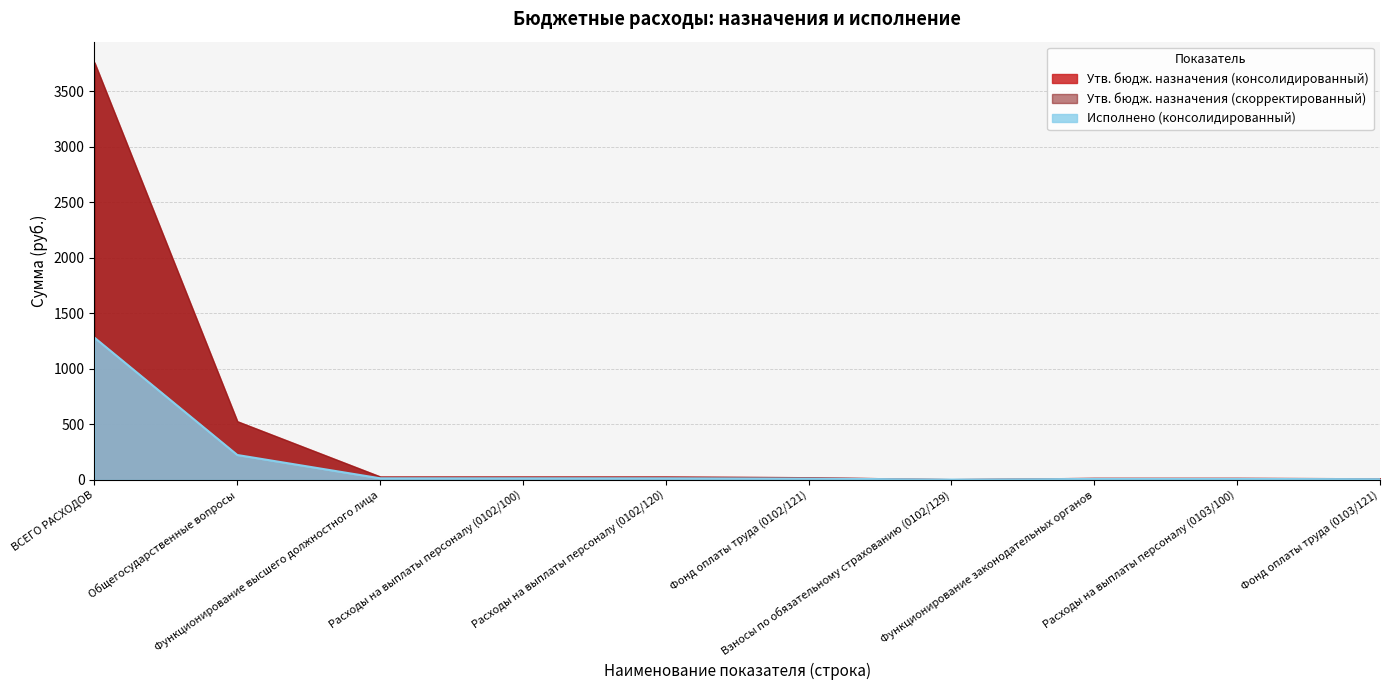

Reading left to right, transcribe all the data shown in this chart.

Утв. бюдж. назначения (консолидированный): ВСЕГО РАСХОДОВ=3758.1	Общегосударственные вопросы=527.8	Функционирование высшего должностного лица=30.7	Расходы на выплаты персоналу (0102/100)=30.7	Расходы на выплаты персоналу (0102/120)=30.7	Фонд оплаты труда (0102/121)=24.1	Взносы по обязательному страхованию (0102/129)=6.6	Функционирование законодательных органов=18.3	Расходы на выплаты персоналу (0103/100)=18.3	Фонд оплаты труда (0103/121)=14.4
Утв. бюдж. назначения (скорректированный): ВСЕГО РАСХОДОВ=3758.1	Общегосударственные вопросы=527.8	Функционирование высшего должностного лица=30.7	Расходы на выплаты персоналу (0102/100)=30.7	Расходы на выплаты персоналу (0102/120)=30.7	Фонд оплаты труда (0102/121)=24.1	Взносы по обязательному страхованию (0102/129)=6.6	Функционирование законодательных органов=18.3	Расходы на выплаты персоналу (0103/100)=18.3	Фонд оплаты труда (0103/121)=14.4
Исполнено (консолидированный): ВСЕГО РАСХОДОВ=1280.7	Общегосударственные вопросы=224.5	Функционирование высшего должностного лица=14.8	Расходы на выплаты персоналу (0102/100)=14.8	Расходы на выплаты персоналу (0102/120)=14.8	Фонд оплаты труда (0102/121)=11.8	Взносы по обязательному страхованию (0102/129)=3.0	Функционирование законодательных органов=8.6	Расходы на выплаты персоналу (0103/100)=8.6	Фонд оплаты труда (0103/121)=6.7